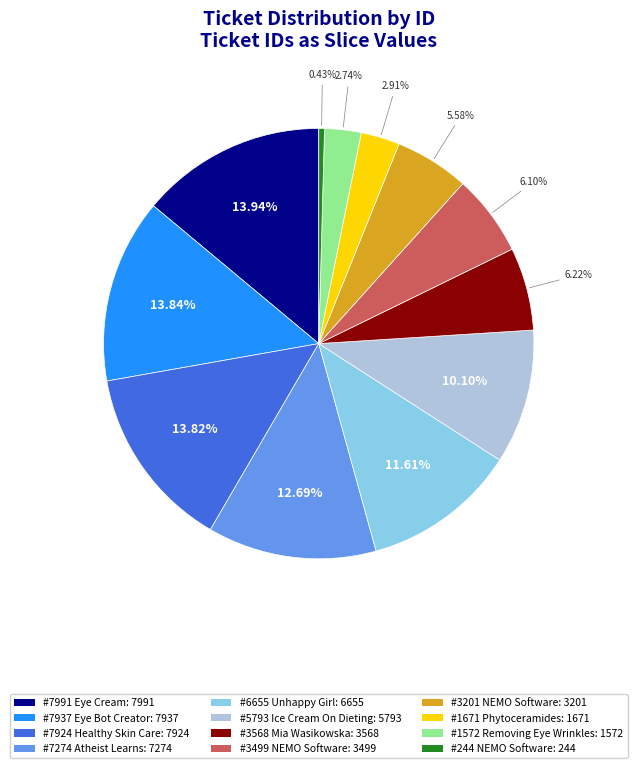

To the nearest percent, what is the combined percentage of #5793 Ice Cream On Dieting and #3499 NEMO Software?

16%